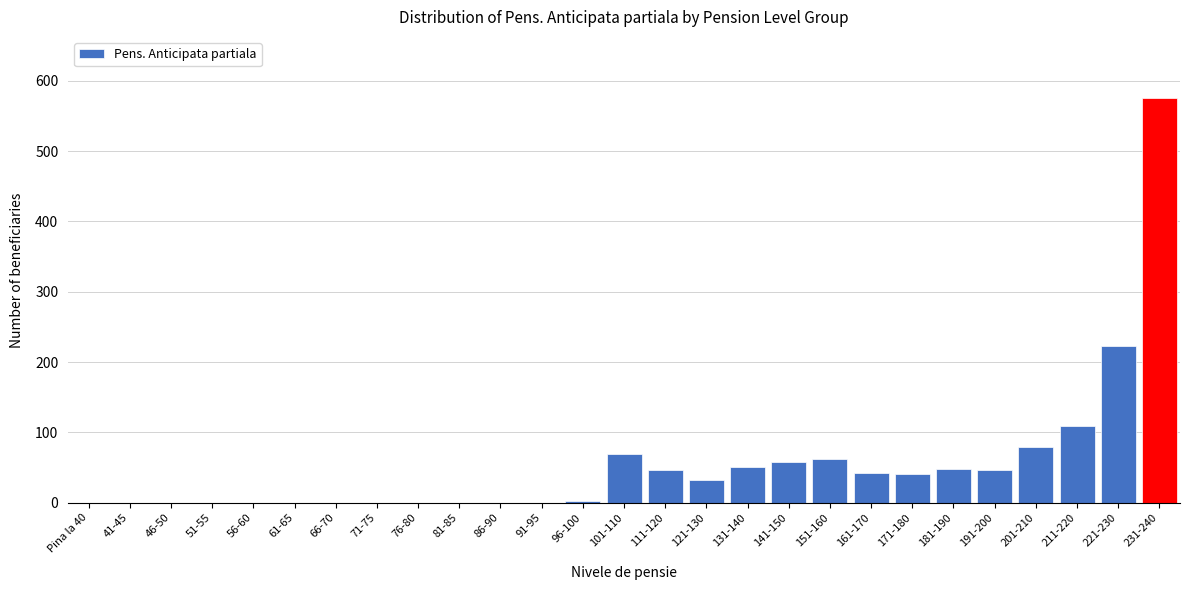

What is the change in value from 171-180 to 231-240?

+535